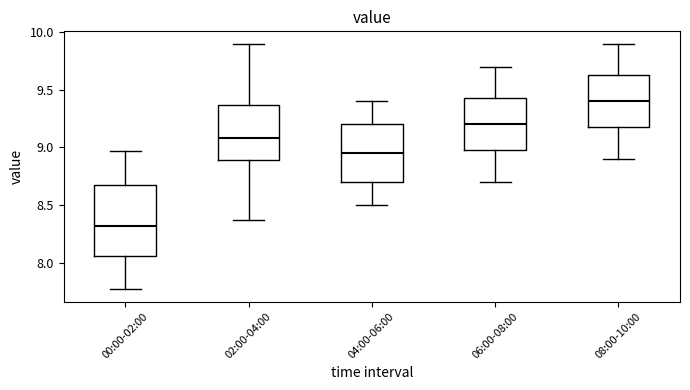

Comparing the boxes themselves (not the whiskers), which one is the tallest?

00:00-02:00